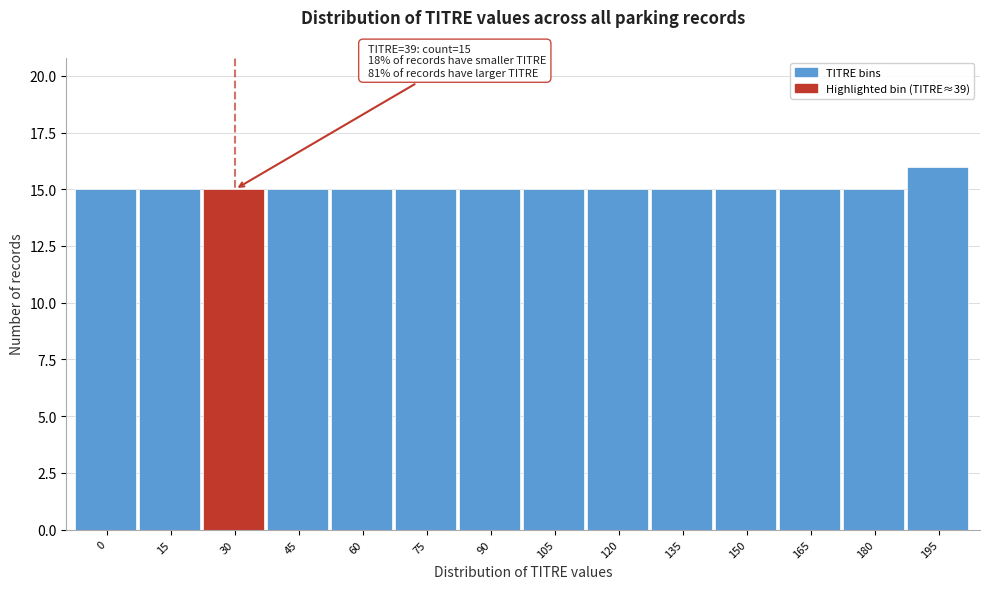

Reading right to left, extract all data points from this chart.

195=16	180=15	165=15	150=15	135=15	120=15	105=15	90=15	75=15	60=15	45=15	30=15	15=15	0=15